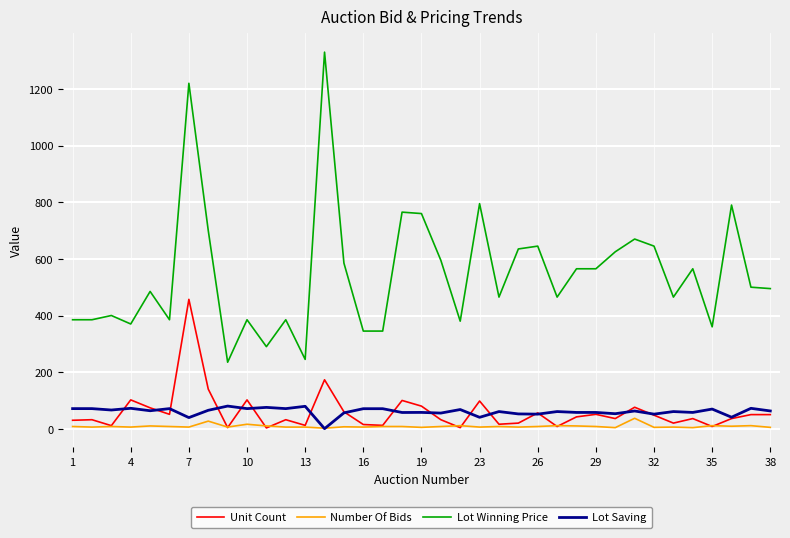

Which series has the widest spread of values?

Lot Winning Price